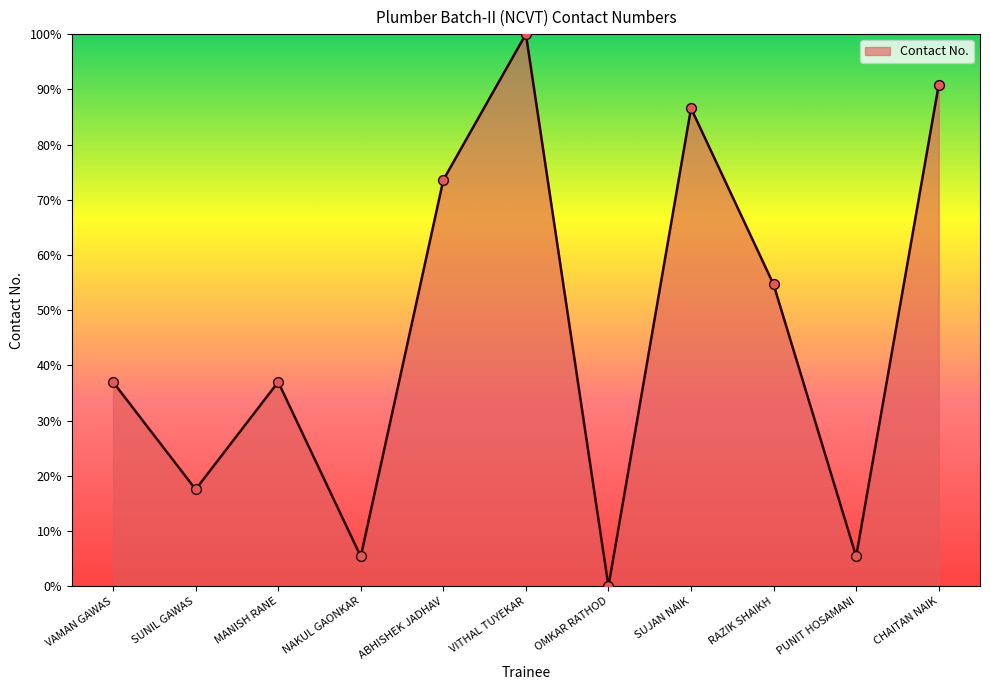

What is the change in value from VAMAN GAWAS to PUNIT HOSAMANI?

-31.6